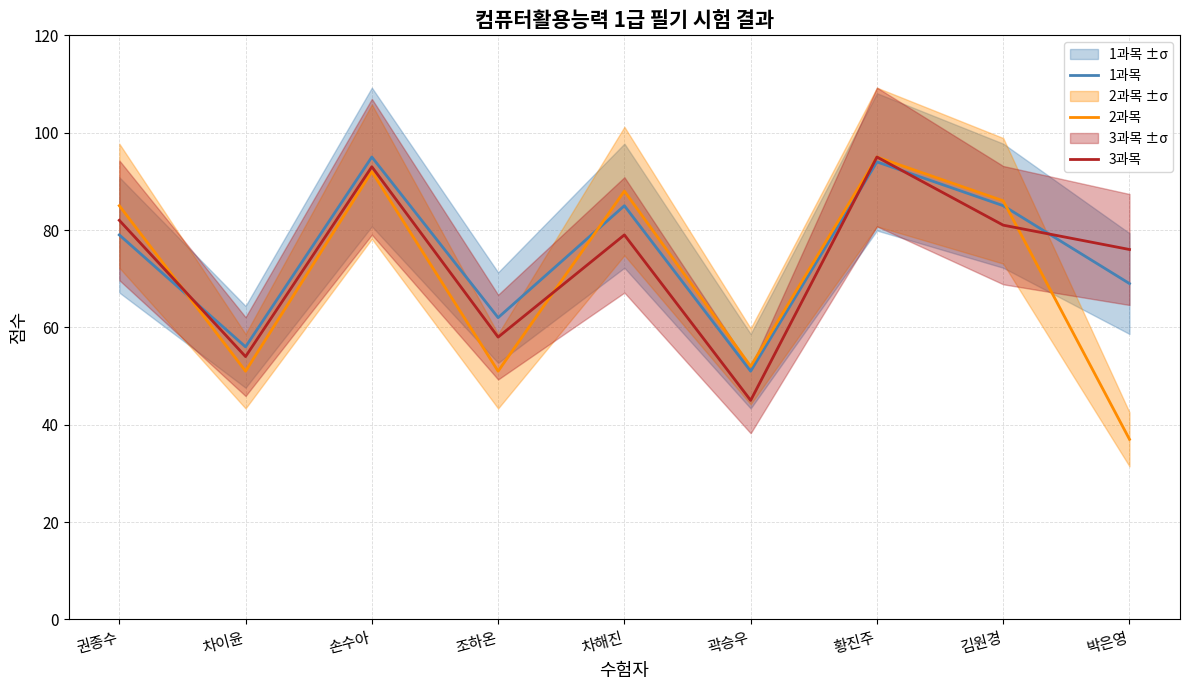

Reading left to right, list all the values displayed in this chart.

1과목: 79	56	95	62	85	51	94	85	69
2과목: 85	51	92	51	88	52	95	86	37
3과목: 82	54	93	58	79	45	95	81	76